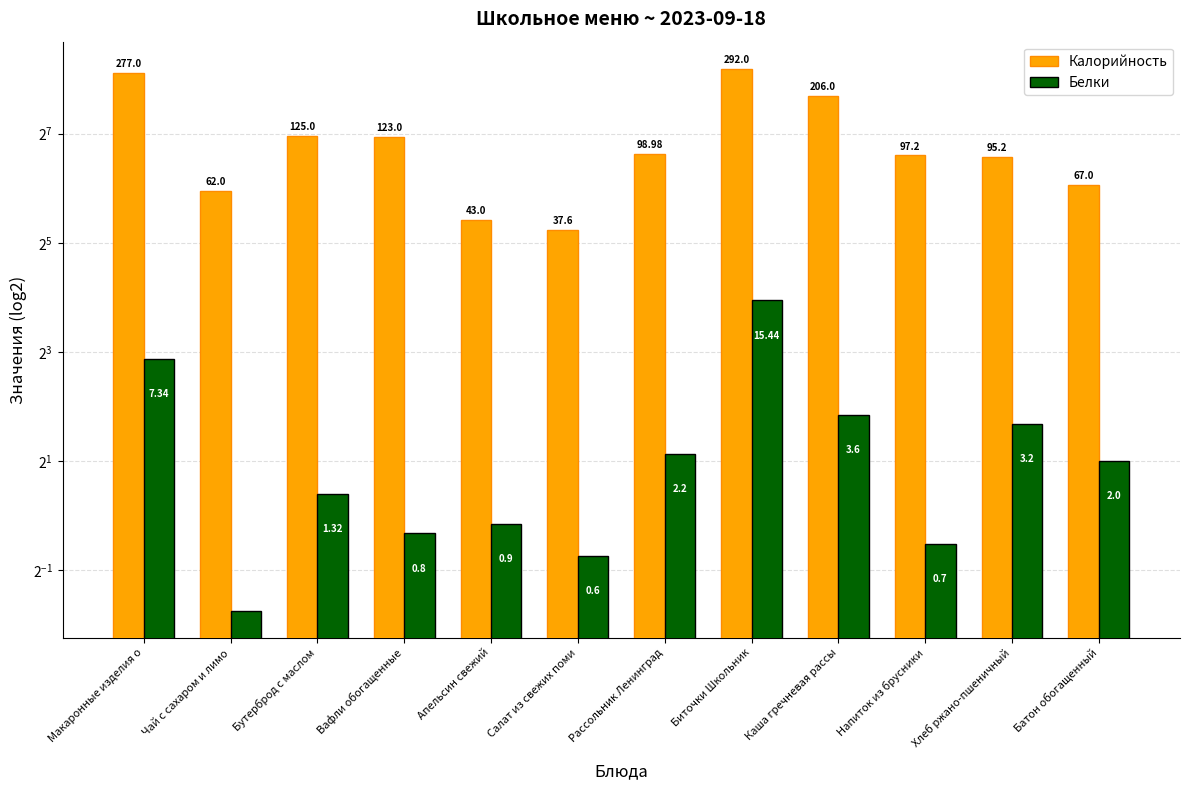

Reading right to left, transcribe all the data shown in this chart.

Калорийность: 67.0	95.2	97.2	206.0	292.0	99.0	37.6	43.0	123.0	125.0	62.0	277.0
Белки: 2.0	3.2	0.7	3.6	15.4	2.2	0.6	0.9	0.8	1.3	0.3	7.3